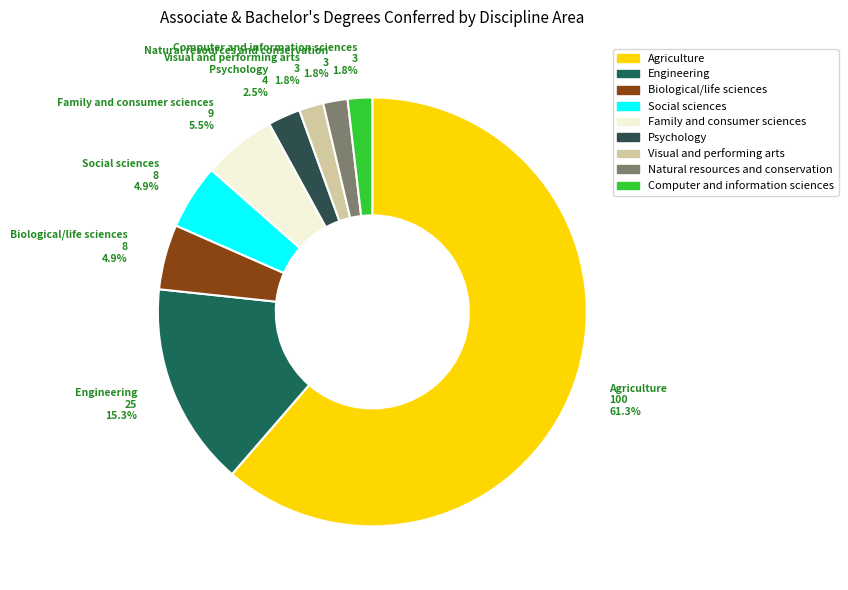

Which category has the biggest portion of the pie?

Agriculture